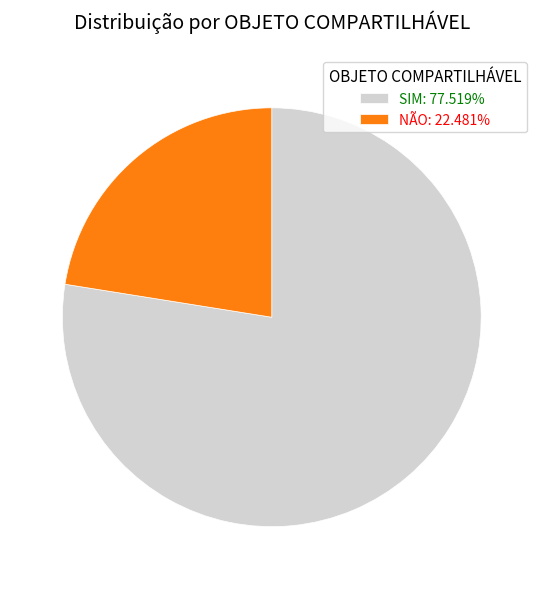

How many segments does this pie chart have?

2